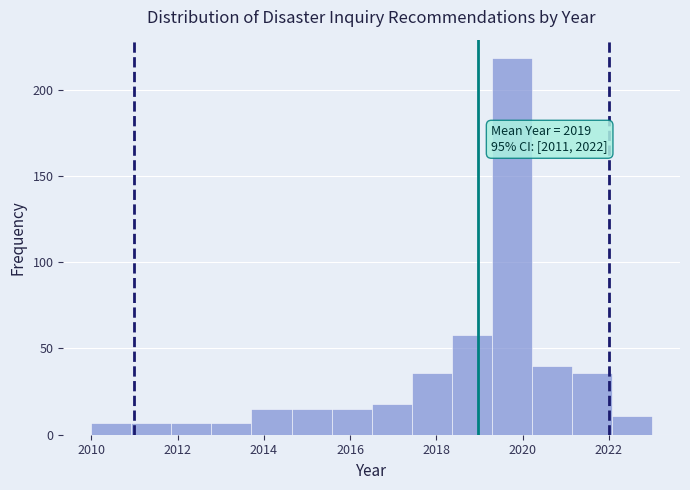

Over which range of the x-axis is the bar tallest?

2019.2 to 2020.2